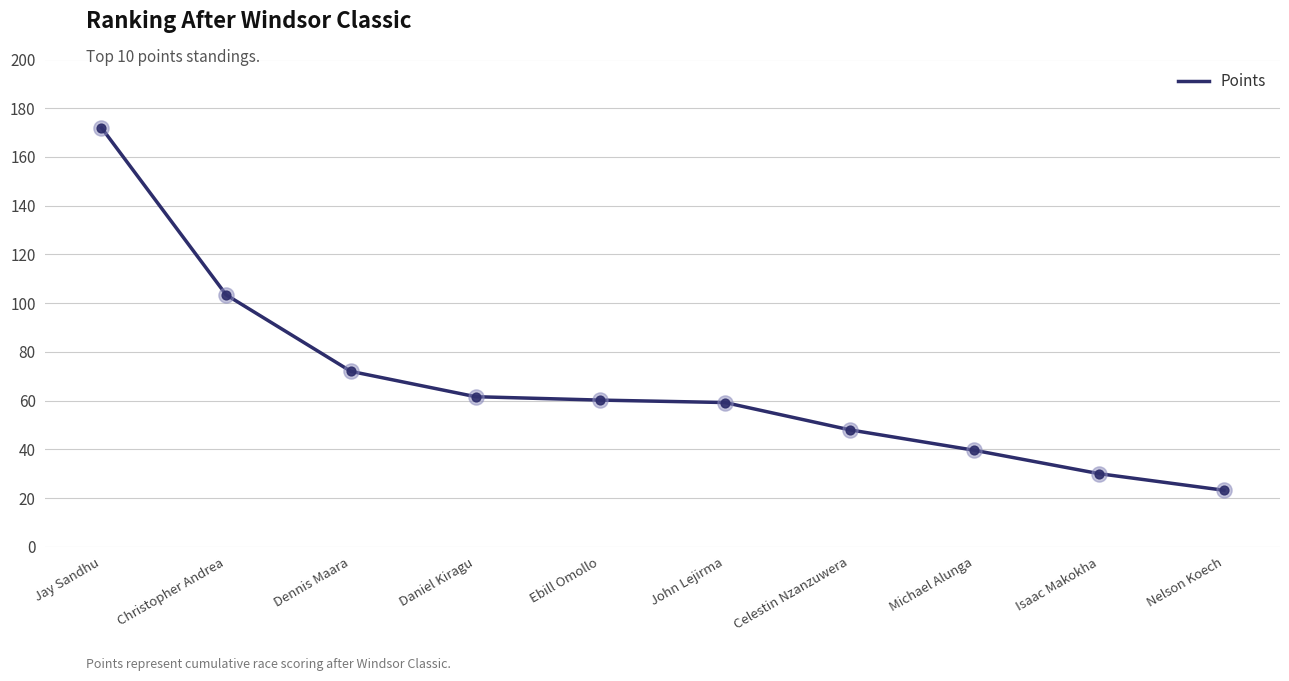

What is the change in value from Dennis Maara to Isaac Makokha?

-42.0